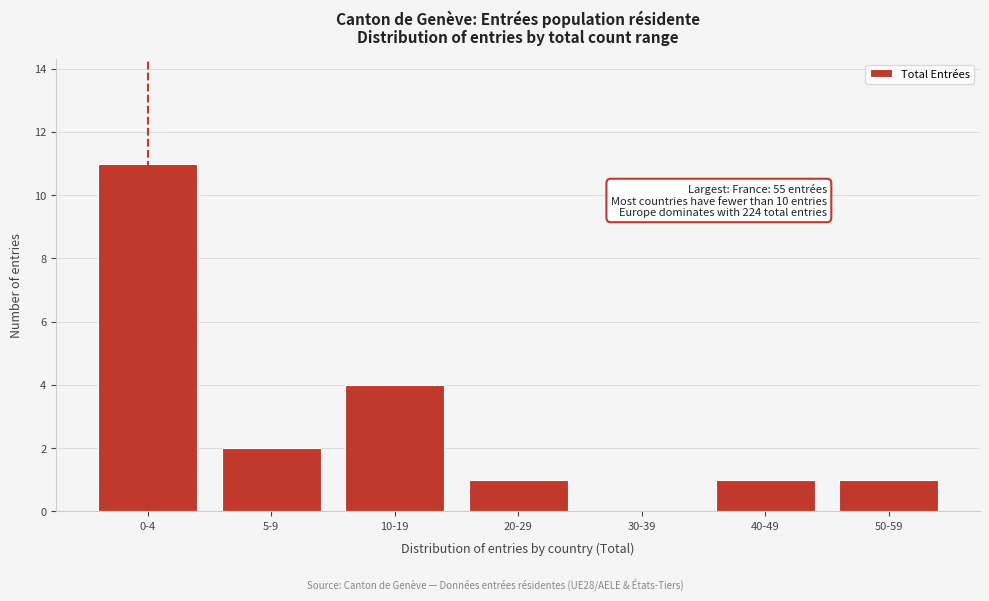

Reading right to left, extract all data points from this chart.

50-59=1	40-49=1	30-39=0	20-29=1	10-19=4	5-9=2	0-4=11